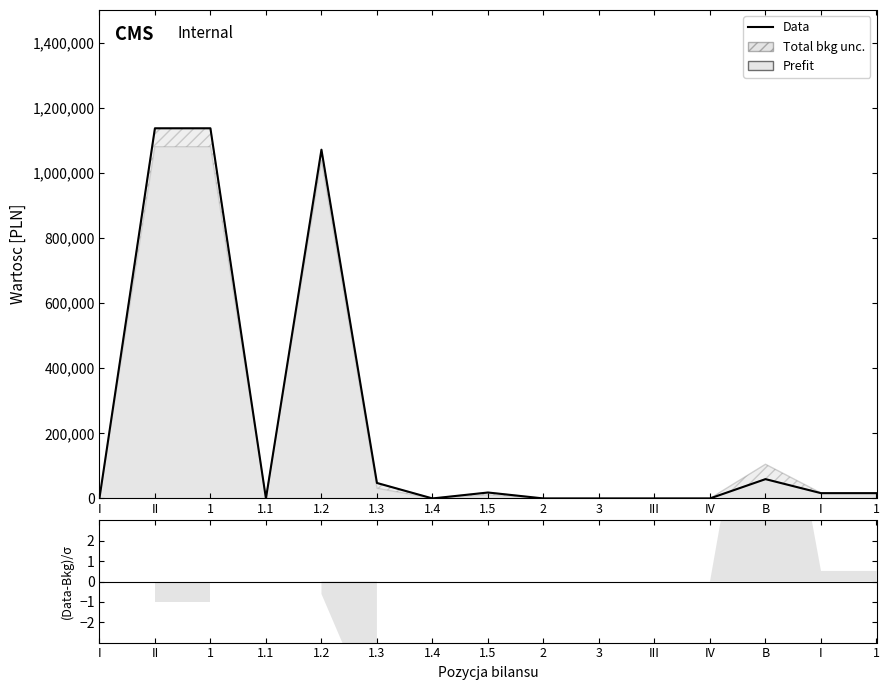

Is it true that the value at III is -748197.1?

False